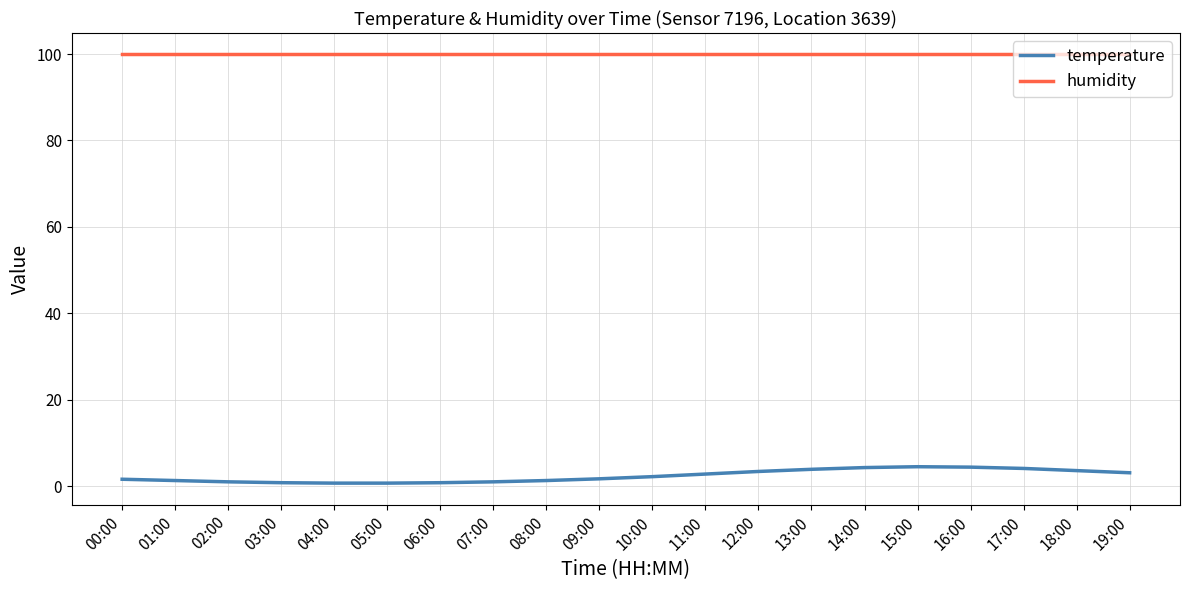

What is the difference between the second highest and second lowest values in the temperature series?

3.7